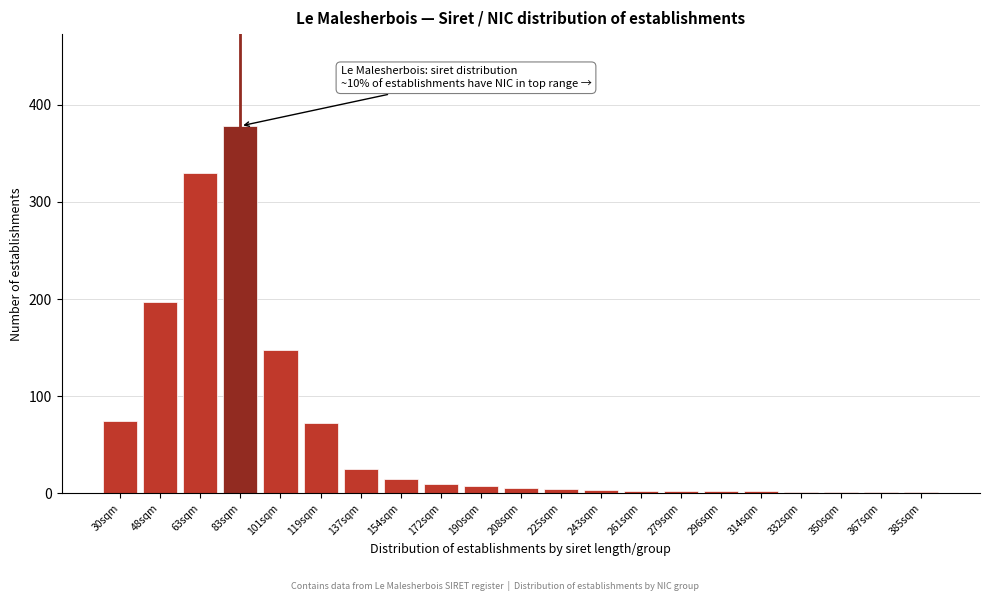

At which label is the value closest to 189?

48sqm